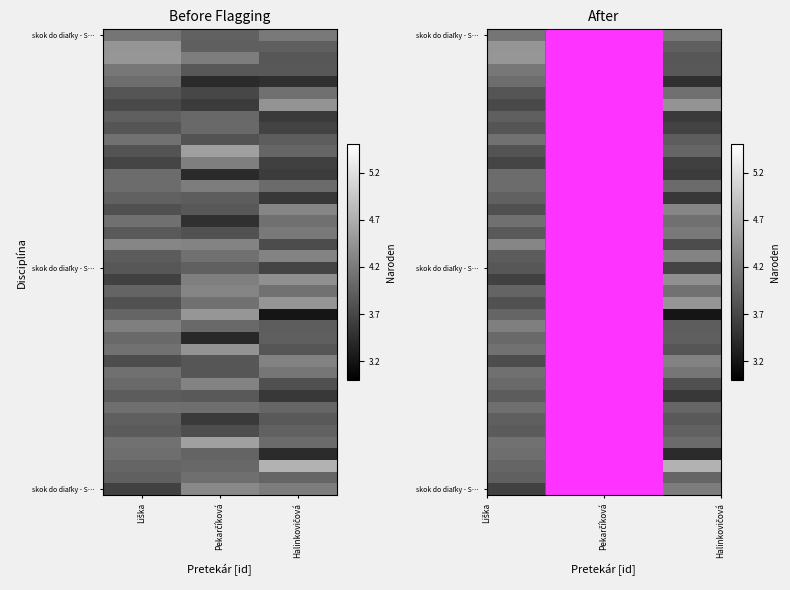

At which category is the sum across all series the highest?

Pekarčíková